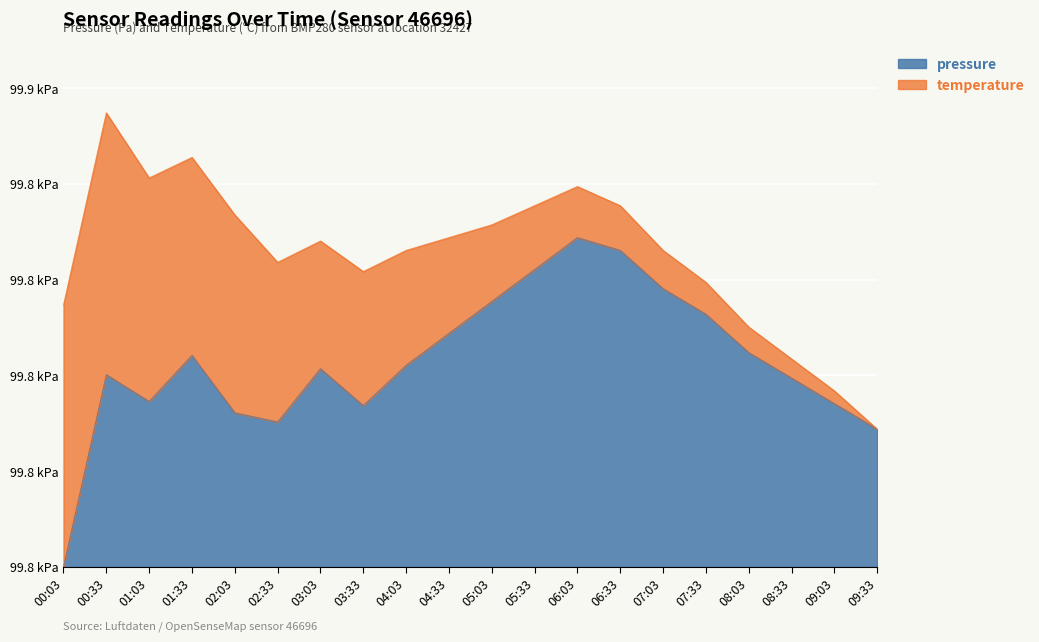

How many values are above zero?

19